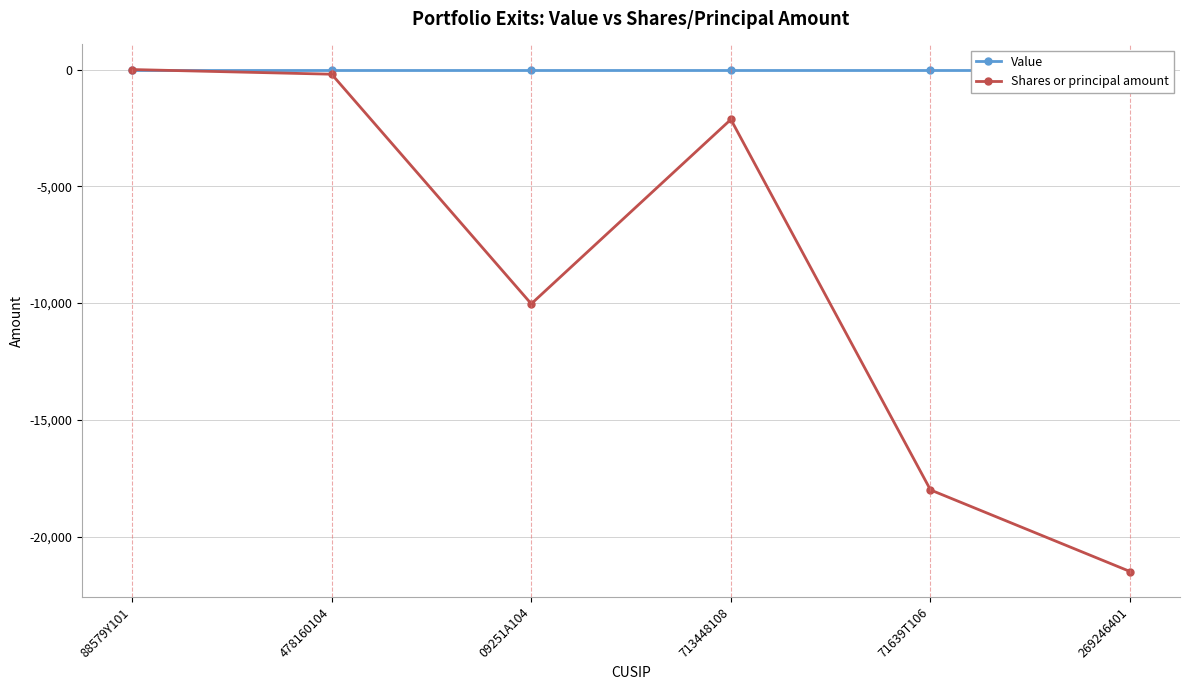

What is the sum of all Shares or principal amount values?

-51863